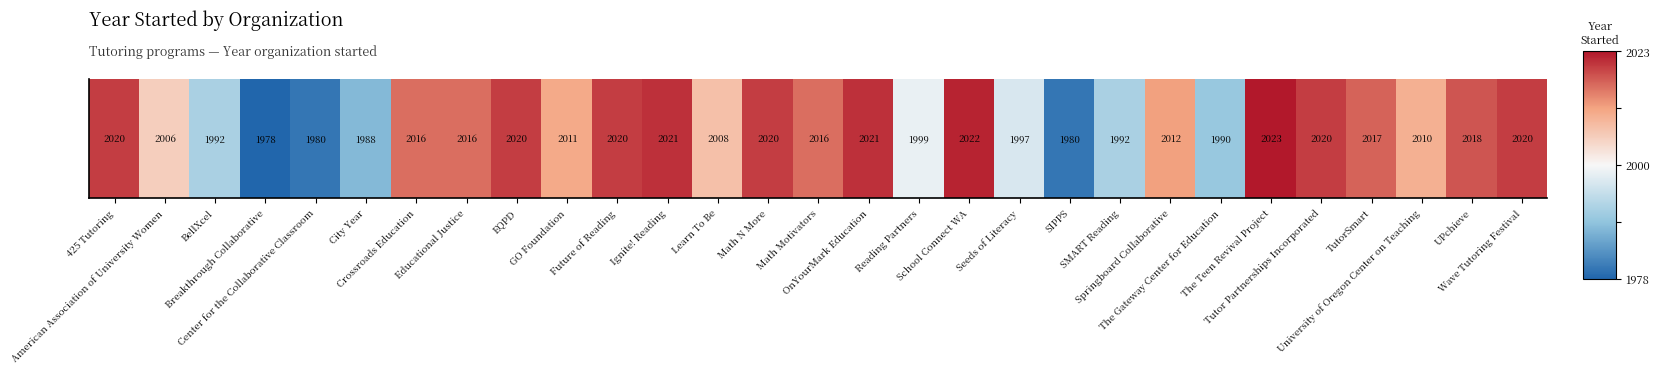

How many values are above zero?

20